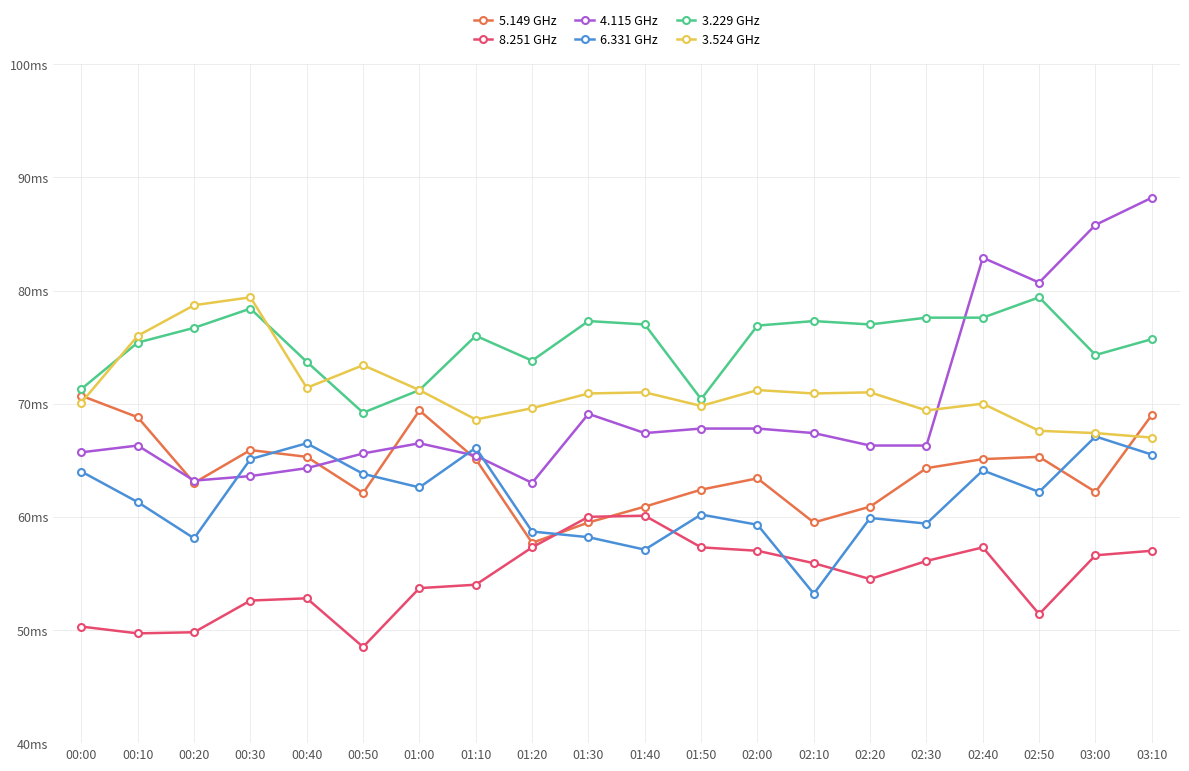

What is the value of the 6.331 GHz point at the 9th from the left?

58.7